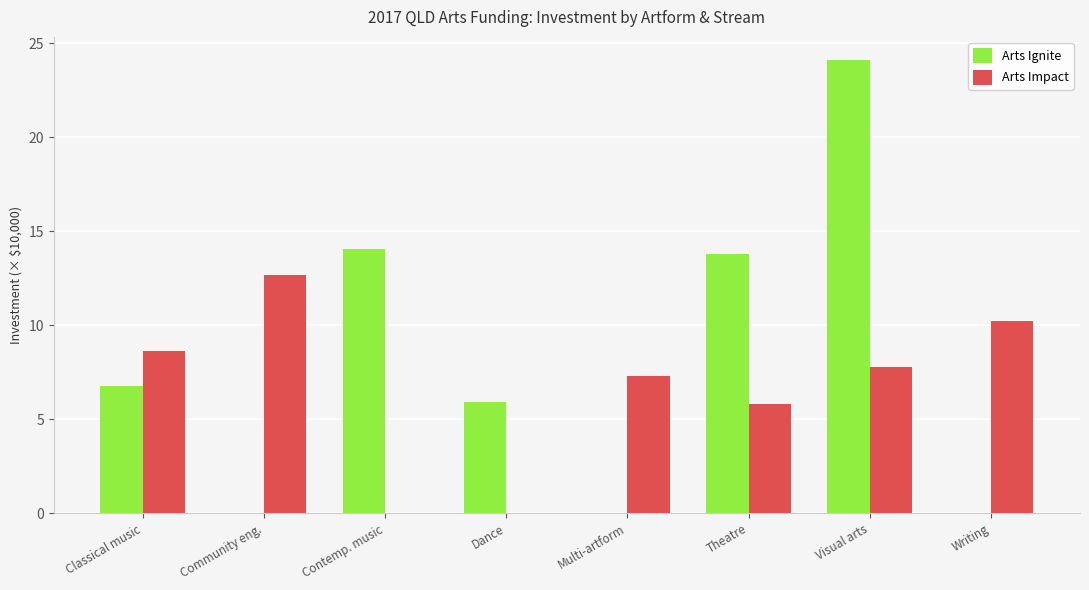

What is the sum of the Arts Ignite values at Dance and Multi-artform?

5.9